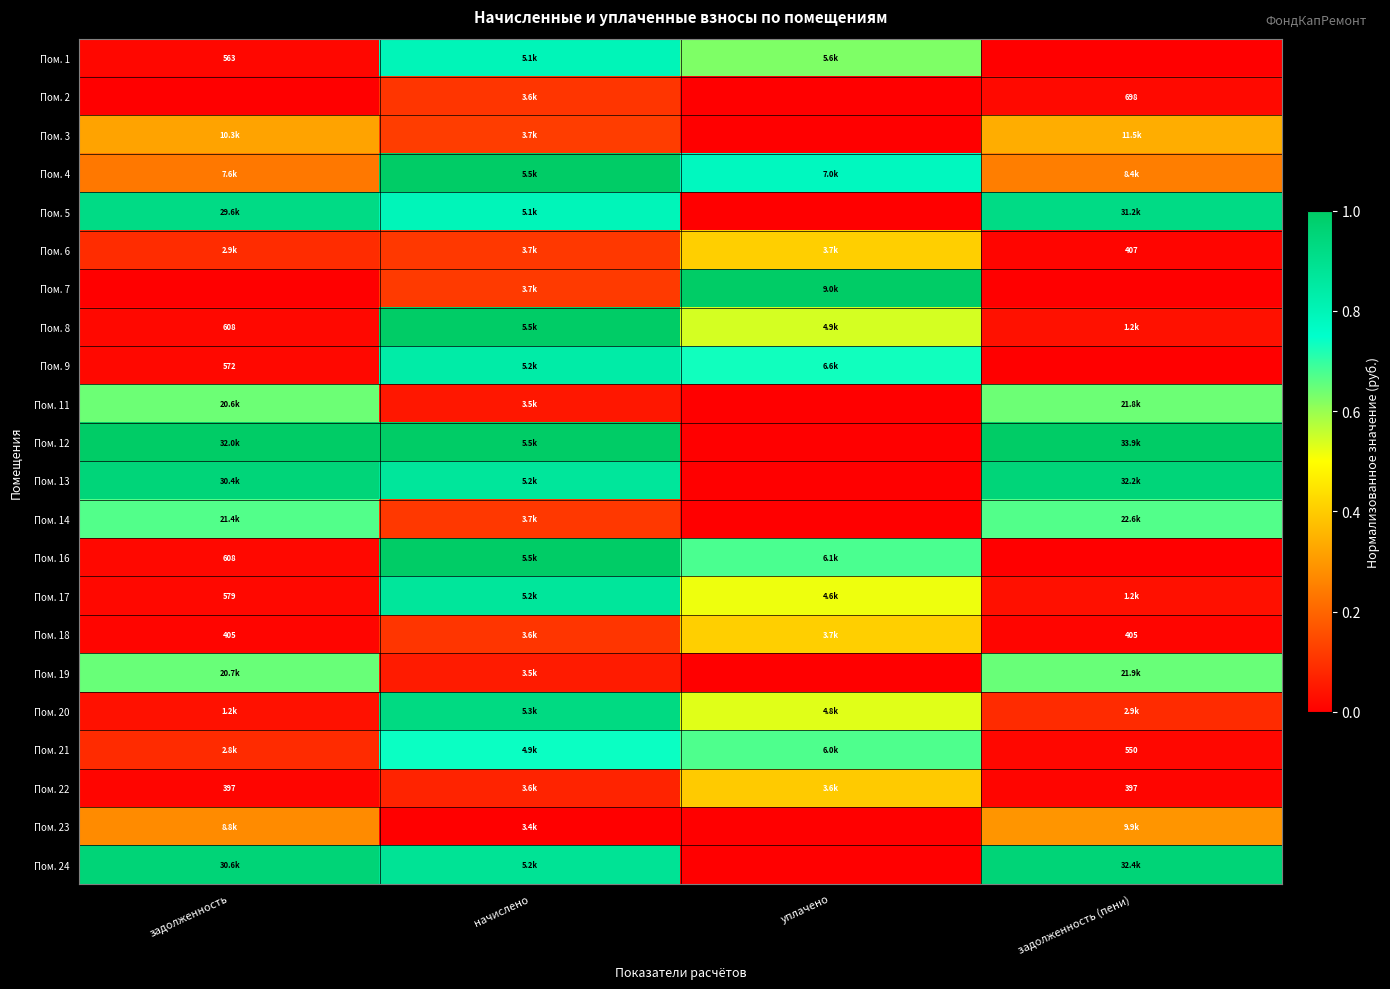

Rank the categories by Пом. 22 value from lowest to highest.

задолженность (пени), задолженность, начислено, уплачено